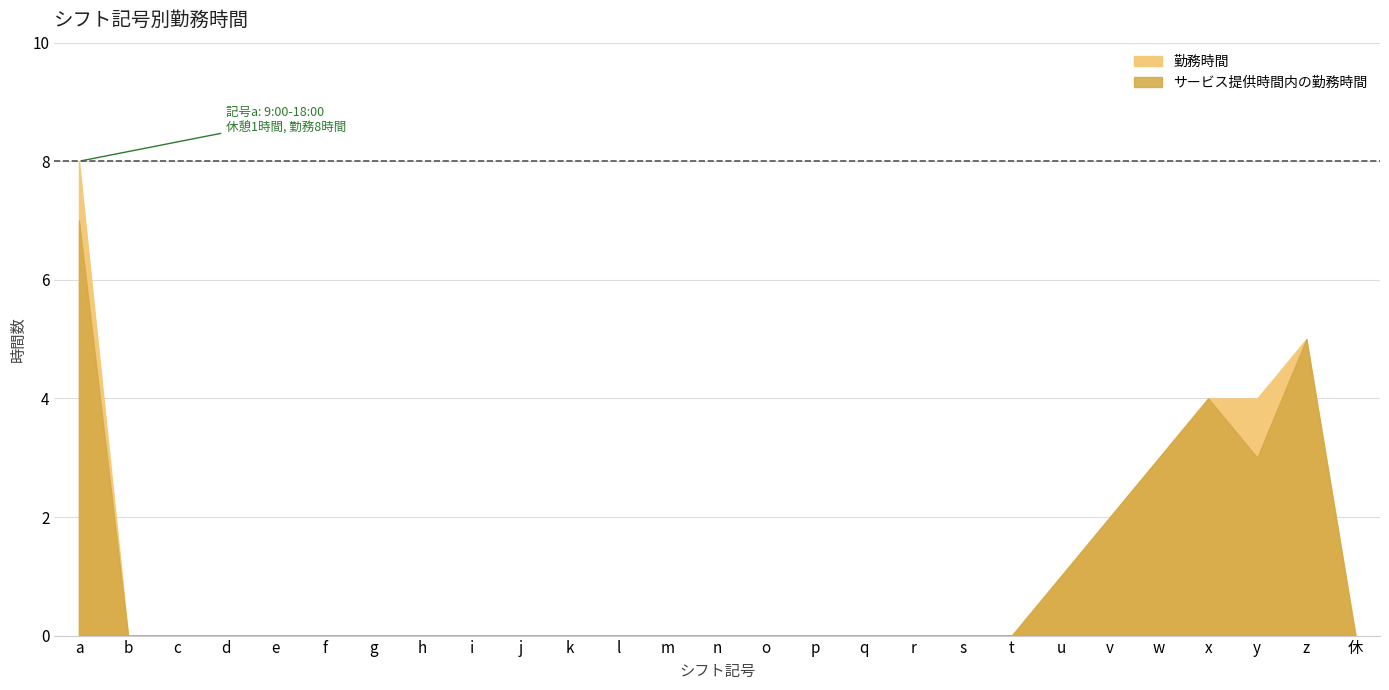

What is the greatest value displayed?

8